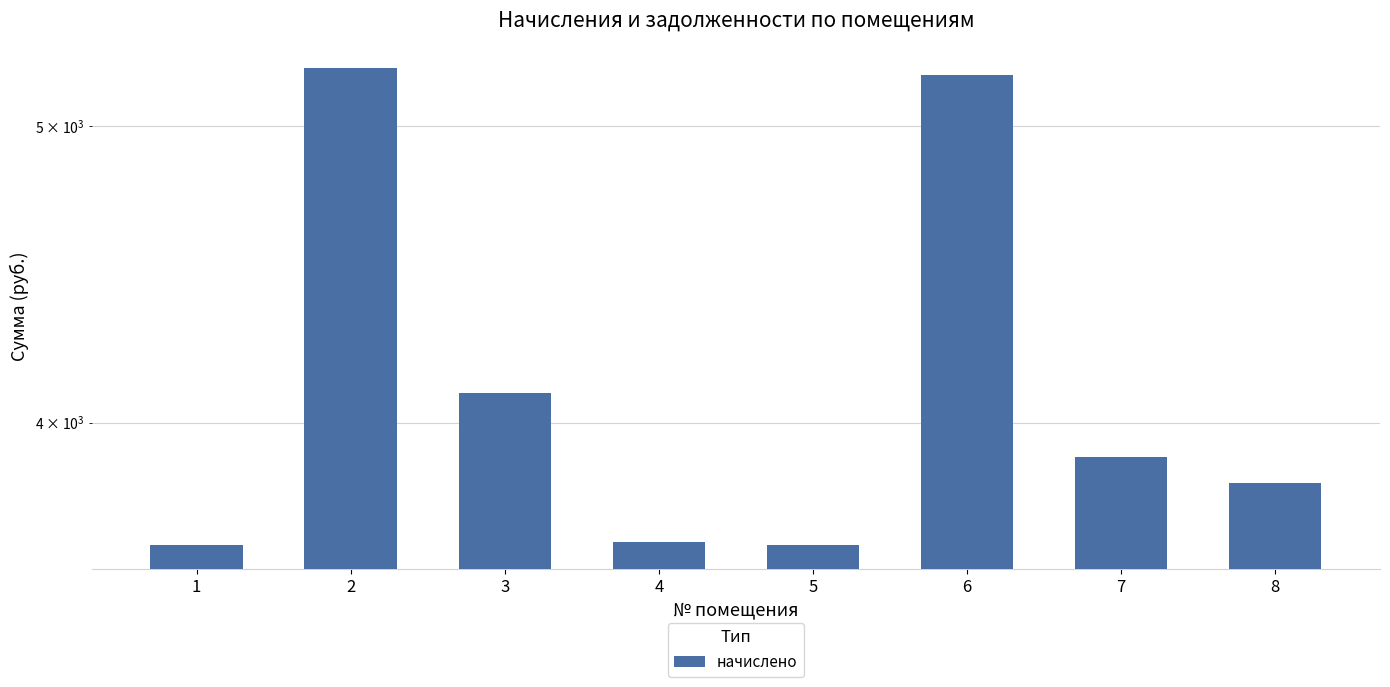

Rank the categories by value from highest to lowest.

2, 6, 3, 7, 8, 4, 1, 5